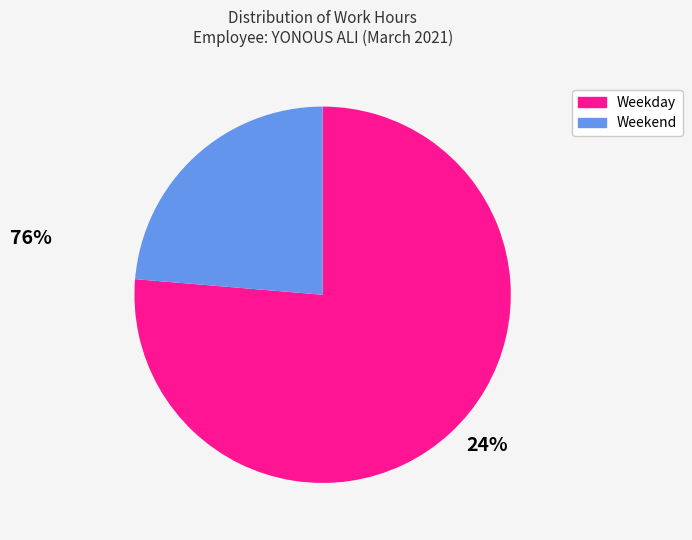

Is there any slice that represents more than half of the pie?

Yes